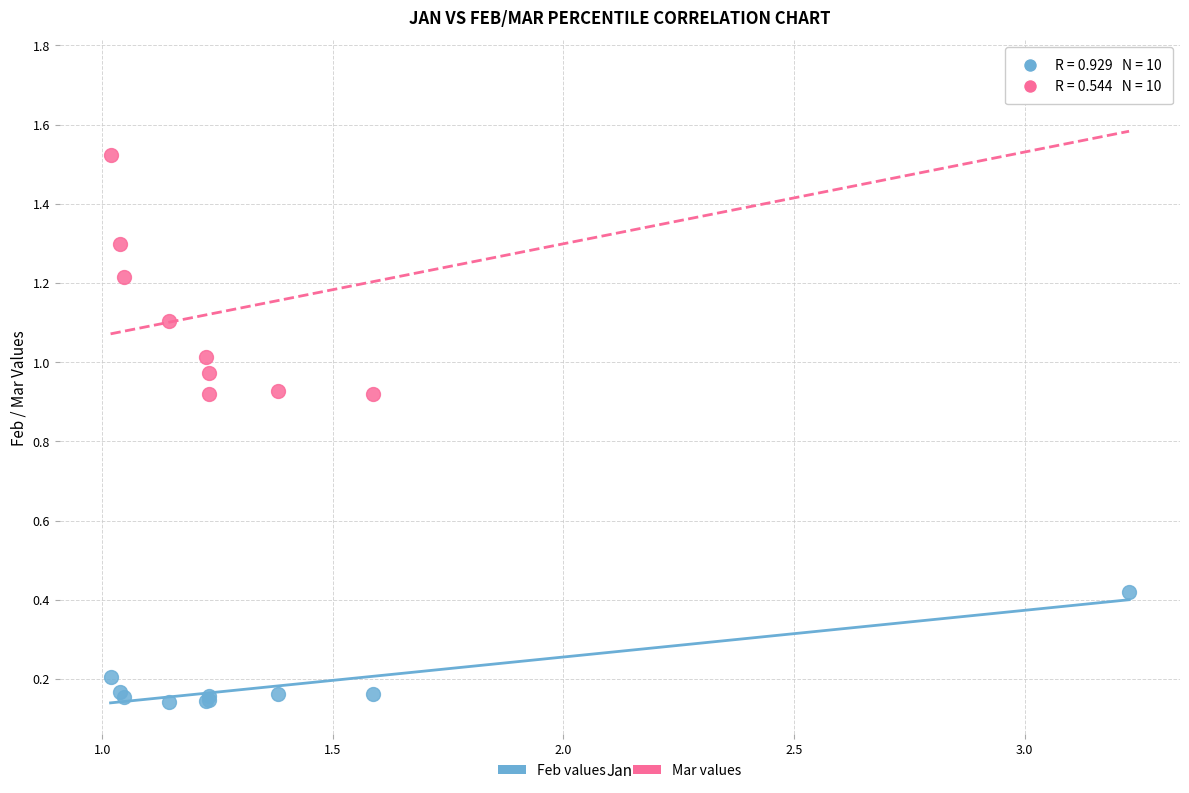

What are all the series names shown in the legend?

Feb values, Mar values